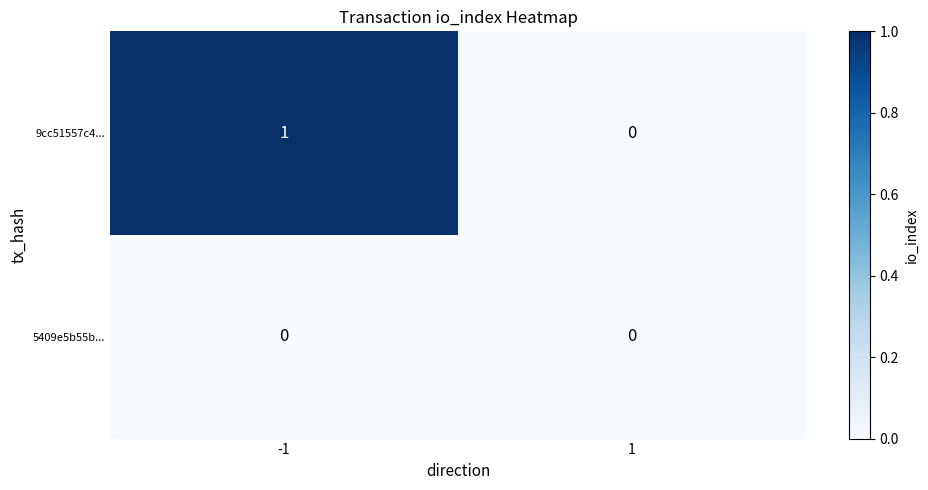

Reading right to left, extract all data points from this chart.

9cc51557c4...: 0	1
5409e5b55b...: 0	0